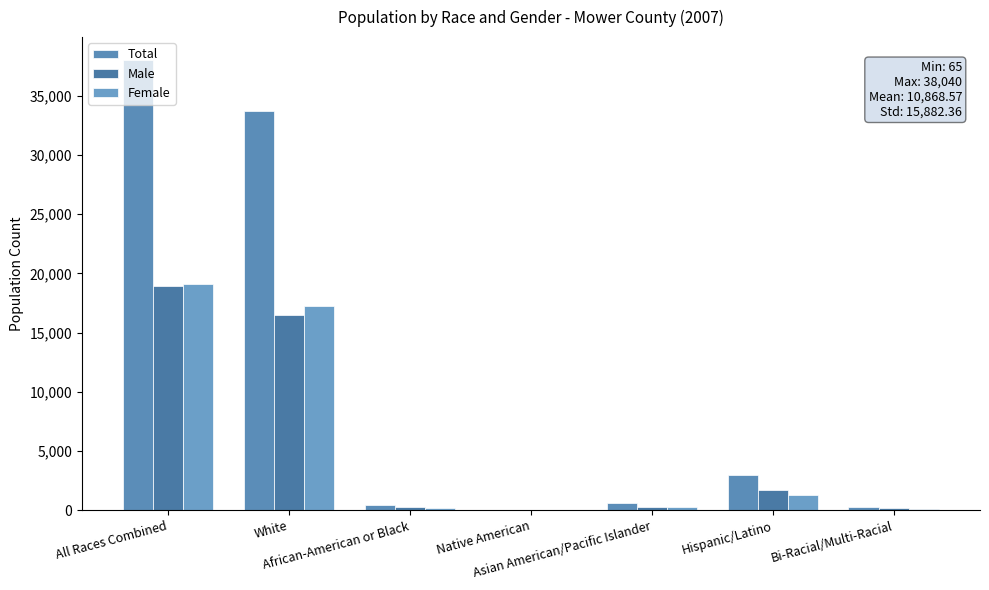

What is the total value across all series at Hispanic/Latino?

5910